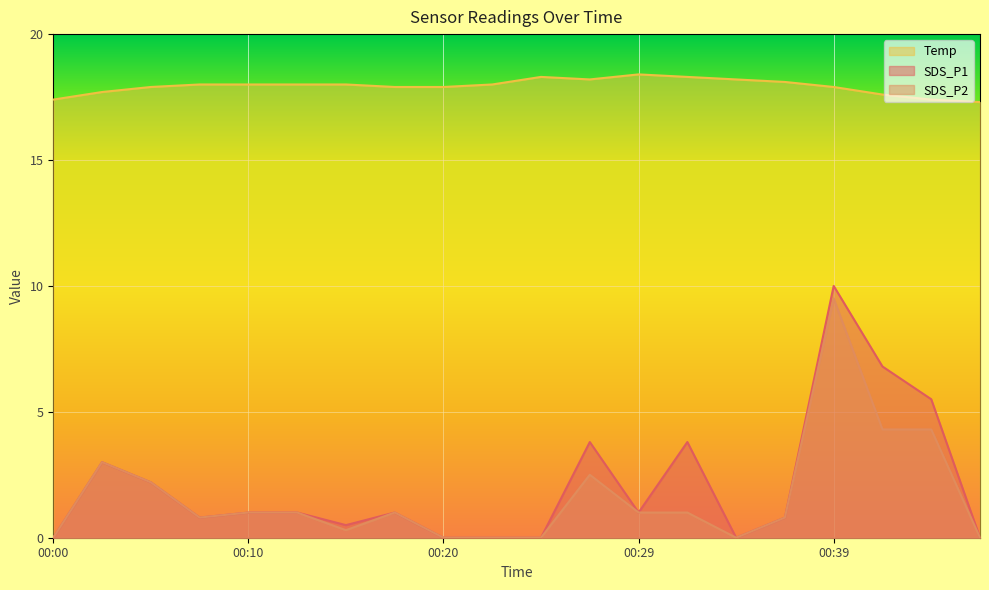

How many interior local valleys does the Temp series have?

1